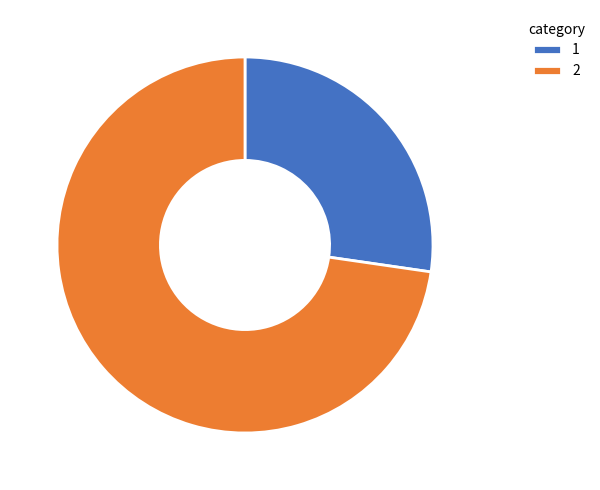

The 1 slice represents 27% of the pie. True or false?

True